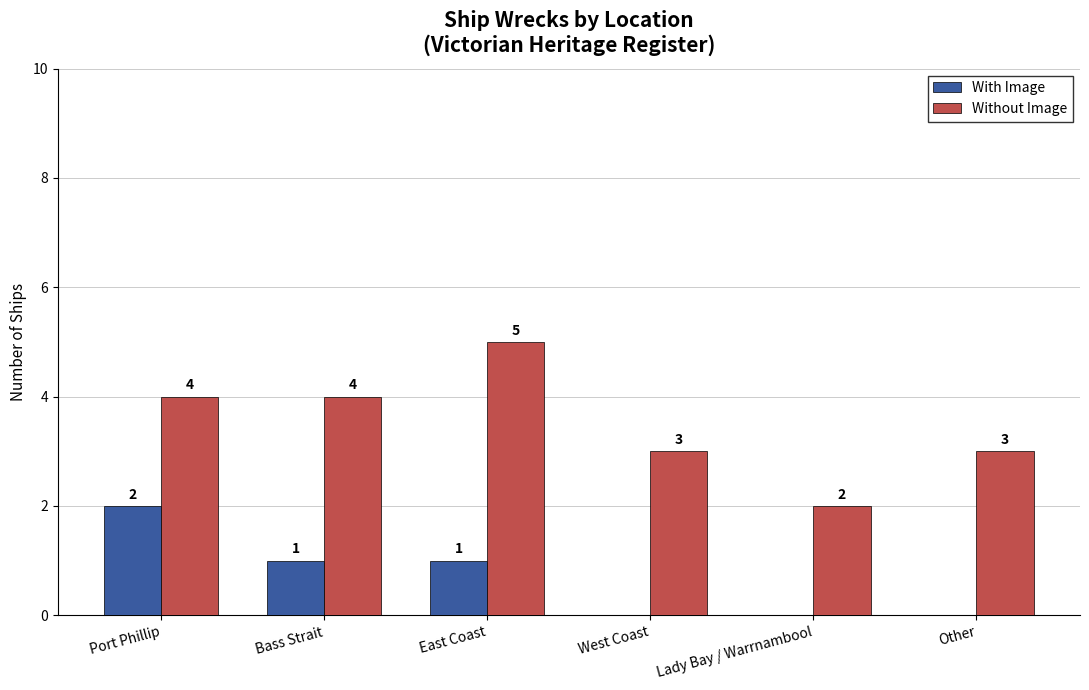

At which label does With Image reach its peak?

Port Phillip